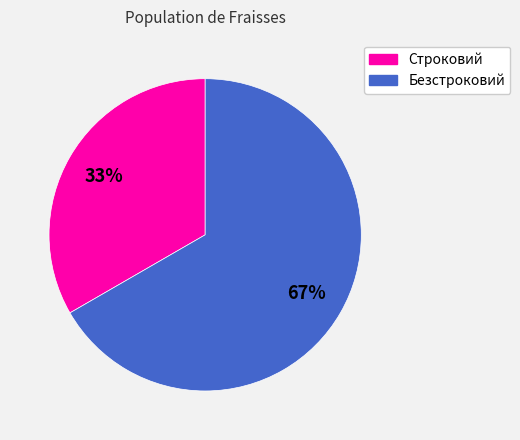

Is there a majority slice in this chart?

Yes